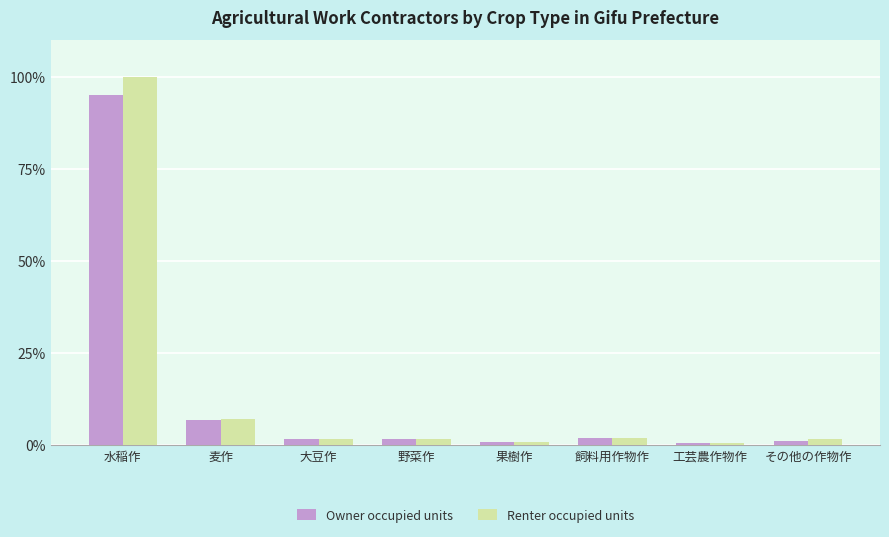

What is the difference between the second highest and minimum values in the Owner occupied units series?

6.1